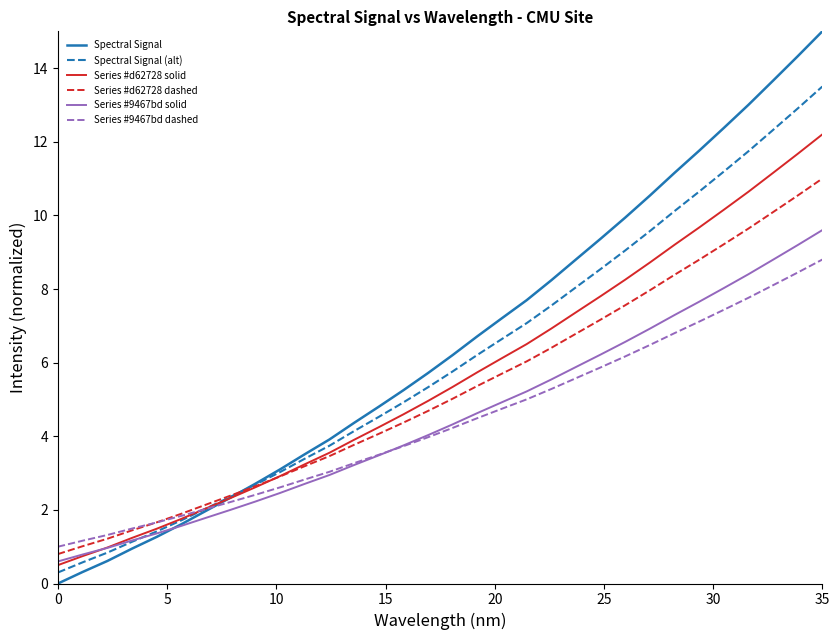

How many distinct data groups are displayed?

6